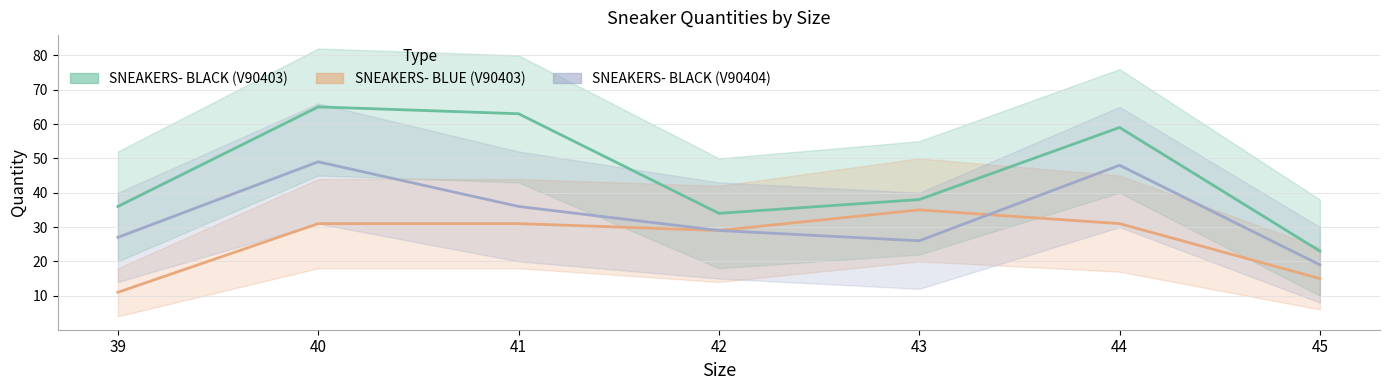

Which series changed the most between 40 and 42?

SNEAKERS- BLACK (V90403)